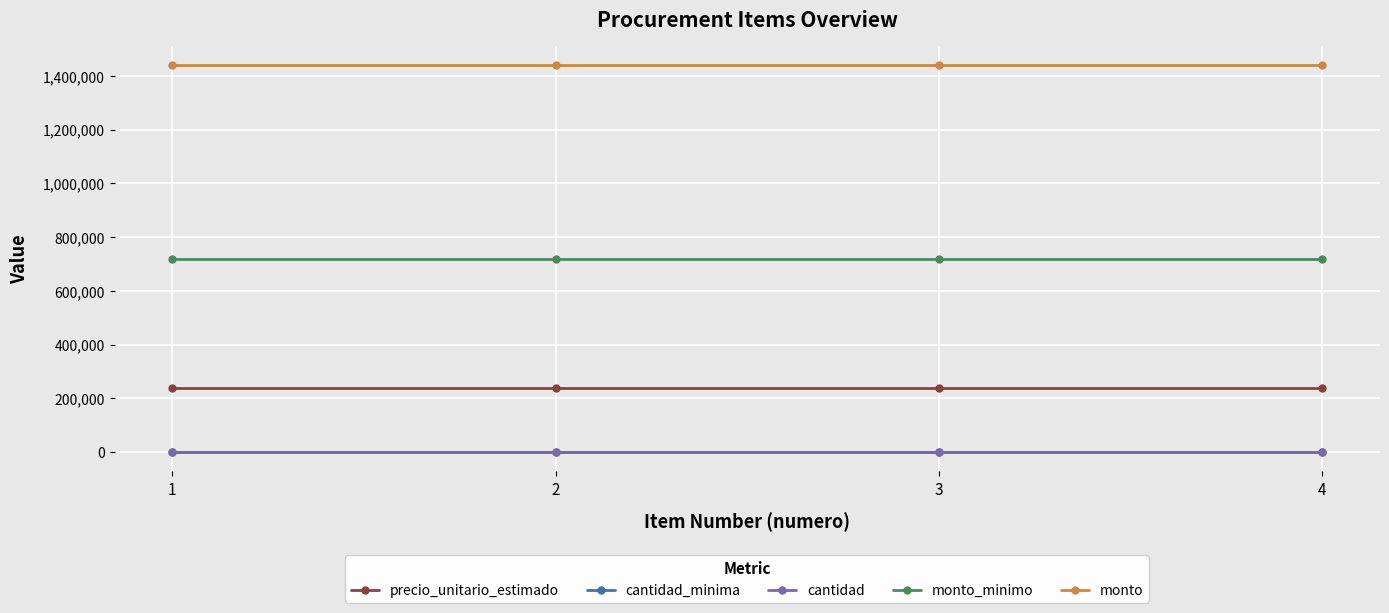

Which series has the largest total across all categories?

monto